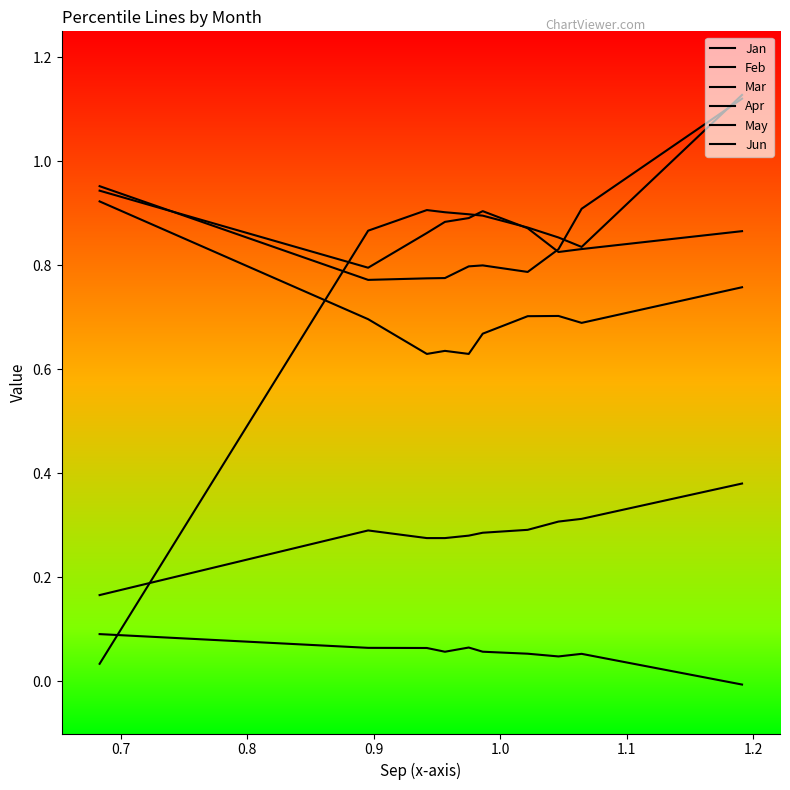

True or false: Jun and May cross at least once.

False